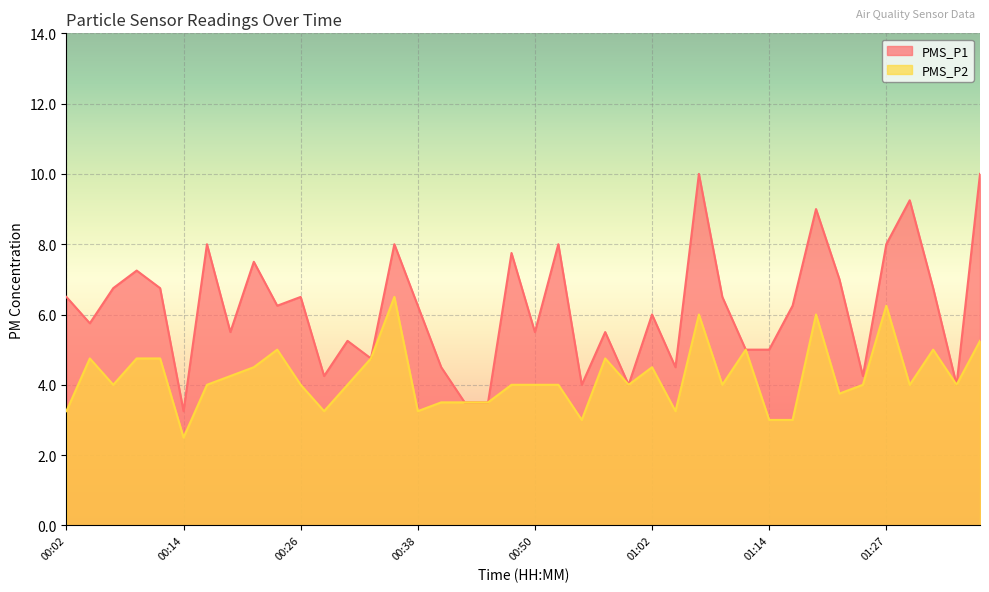

What is the smallest value displayed?

2.5